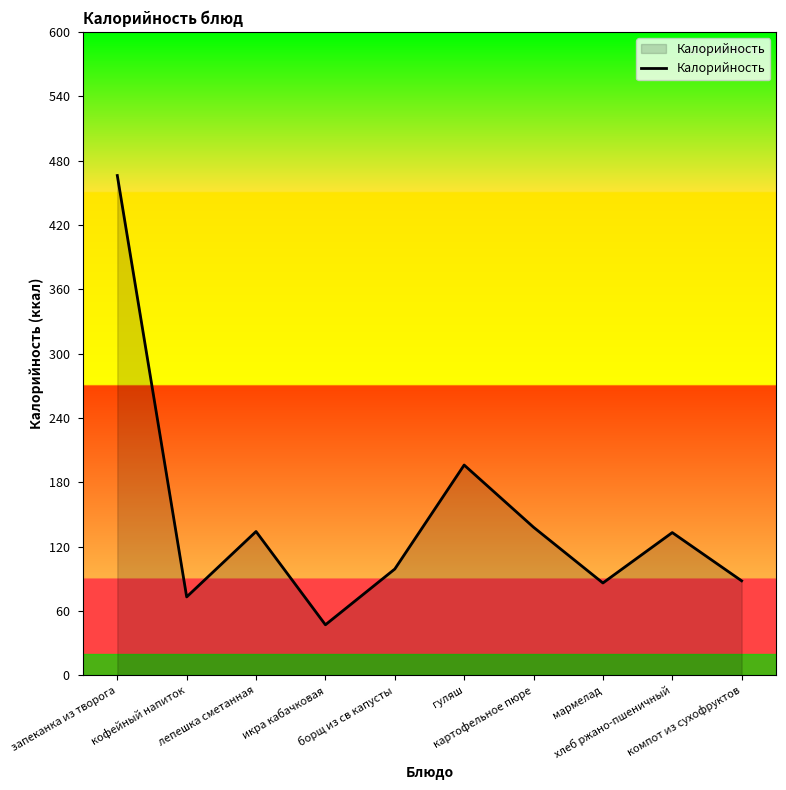

What is the sum of the values at борщ из св капусты and компот из сухофруктов?

187